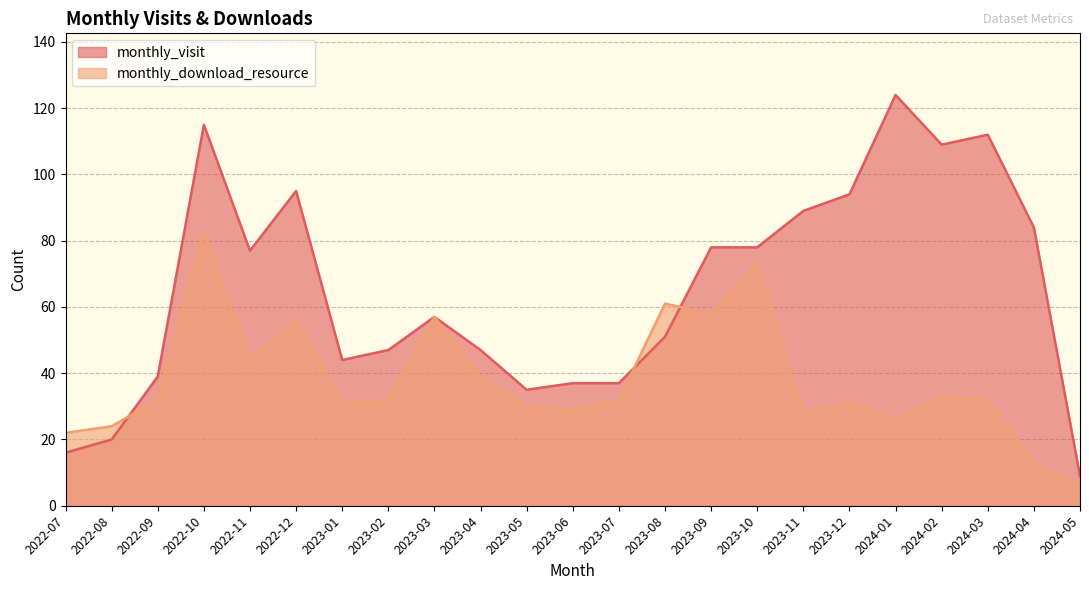

What is the sum of the monthly_download_resource values at 2023-09 and 2023-08?

119